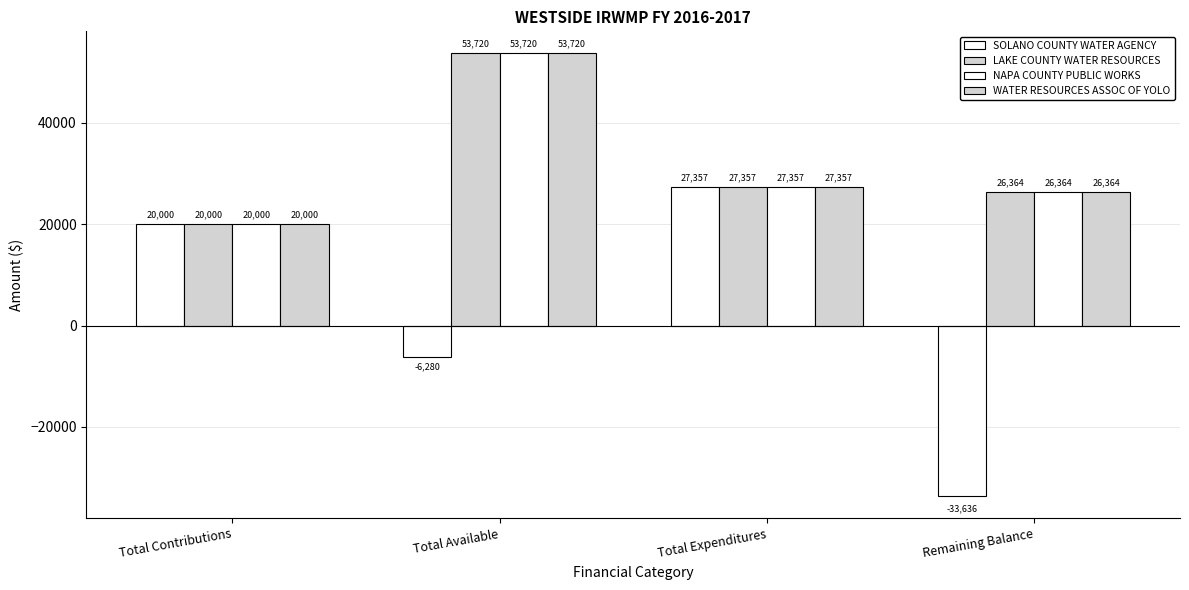

The WATER RESOURCES ASSOC OF YOLO series shows 45054.0 at Total Expenditures. True or false?

False